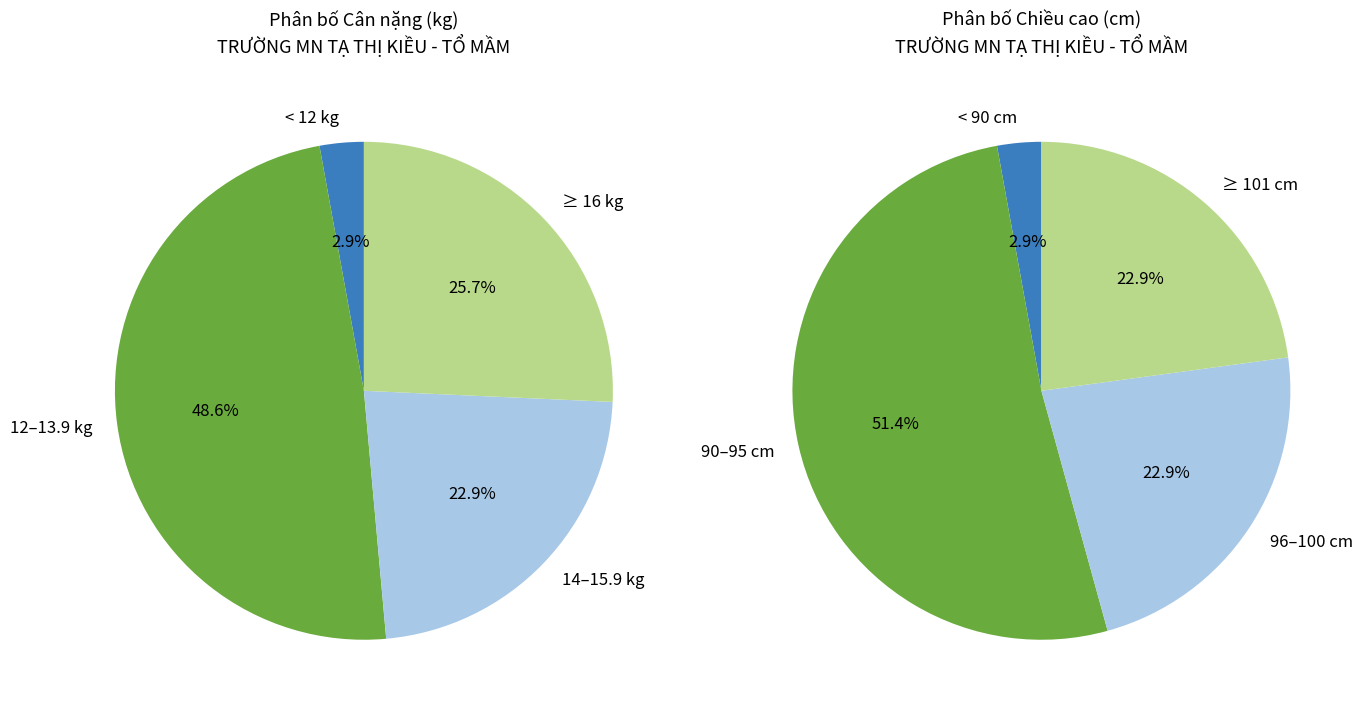

What percentage is the 3 slice, to the nearest percent?

3%